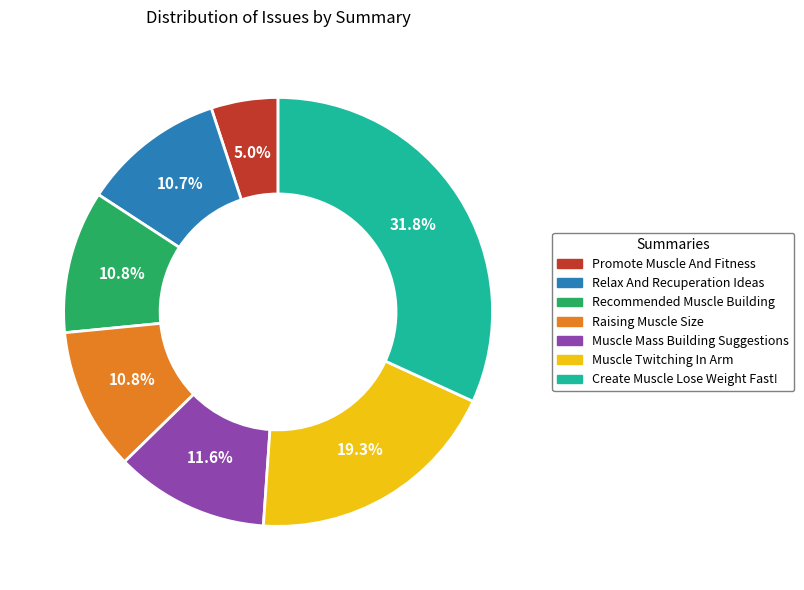

Does any single category account for the majority?

No